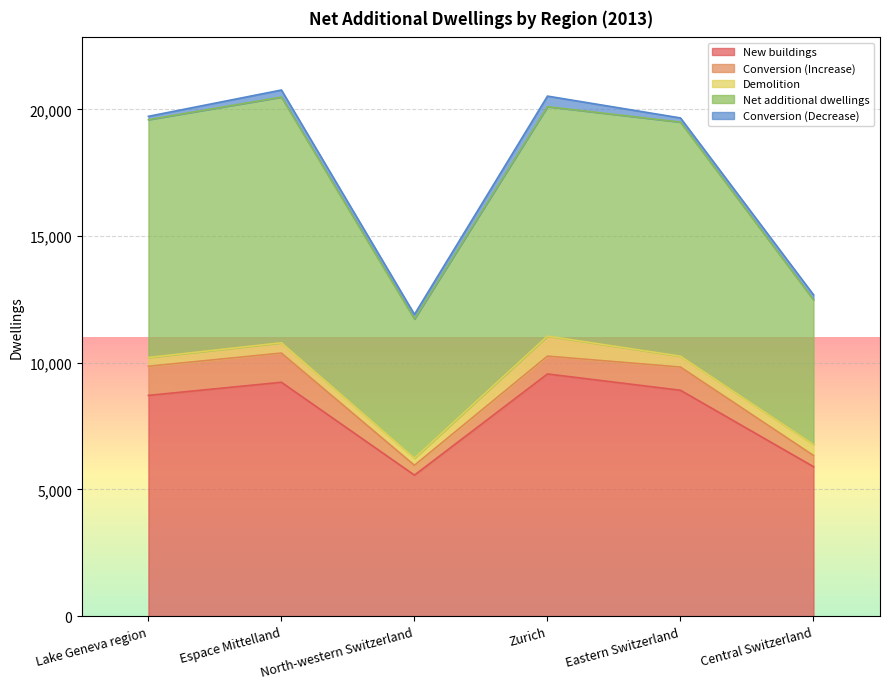

True or false: New buildings and Demolition cross at least once.

False